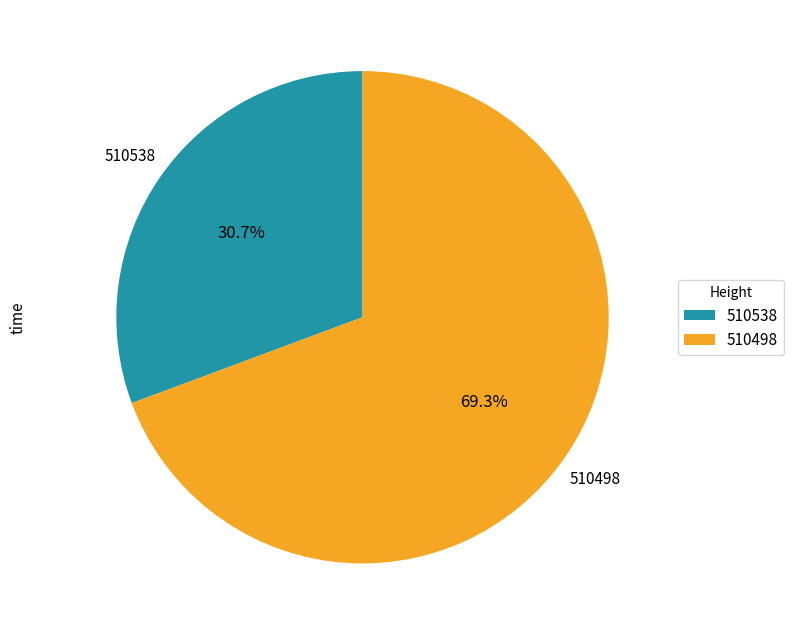

Rank the categories by value from lowest to highest.

510538, 510498